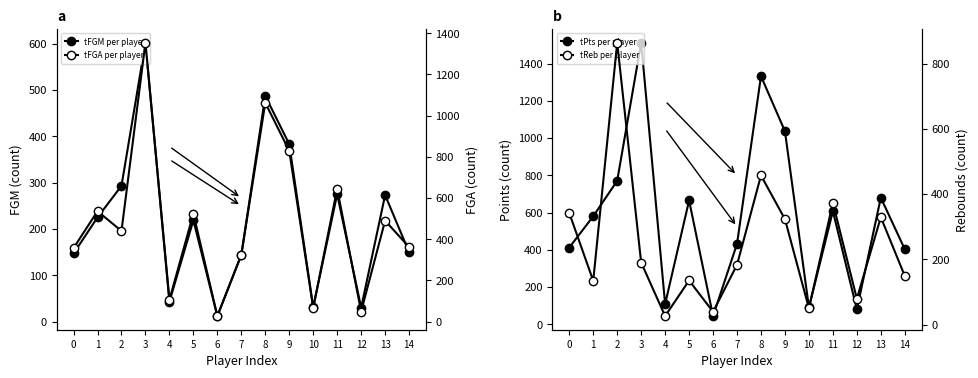

Which has a higher value, 0 or 11?

11